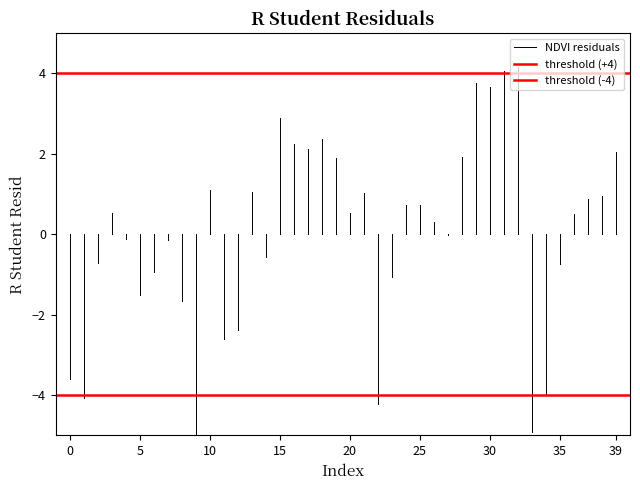

What is the minimum value for threshold (-4)?

-4.0